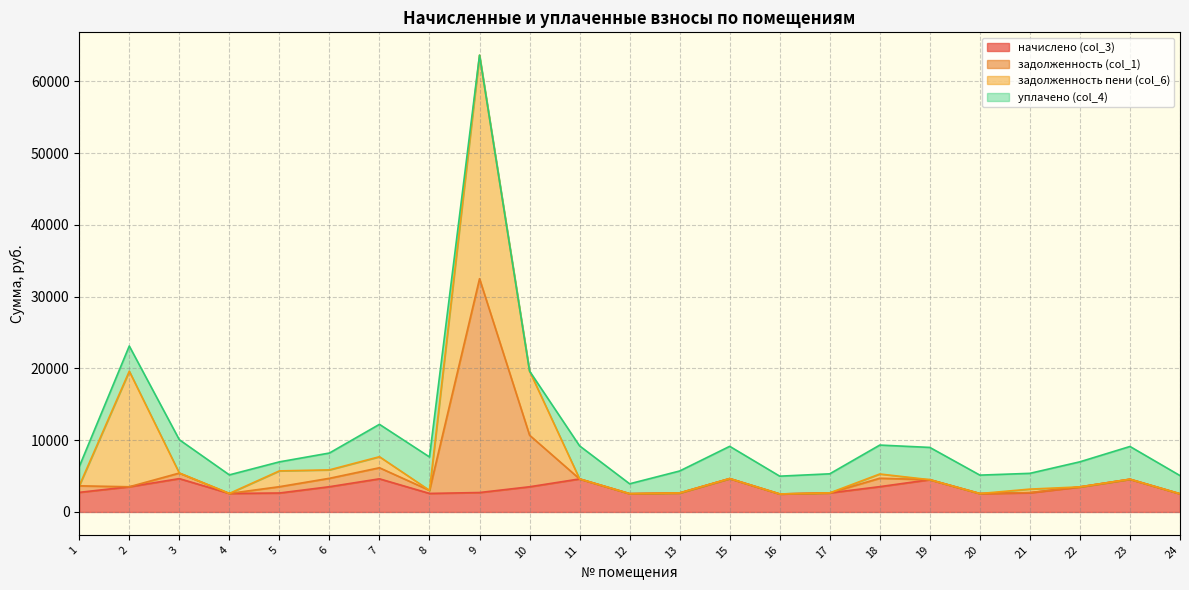

At which category is the sum across all series the highest?

9